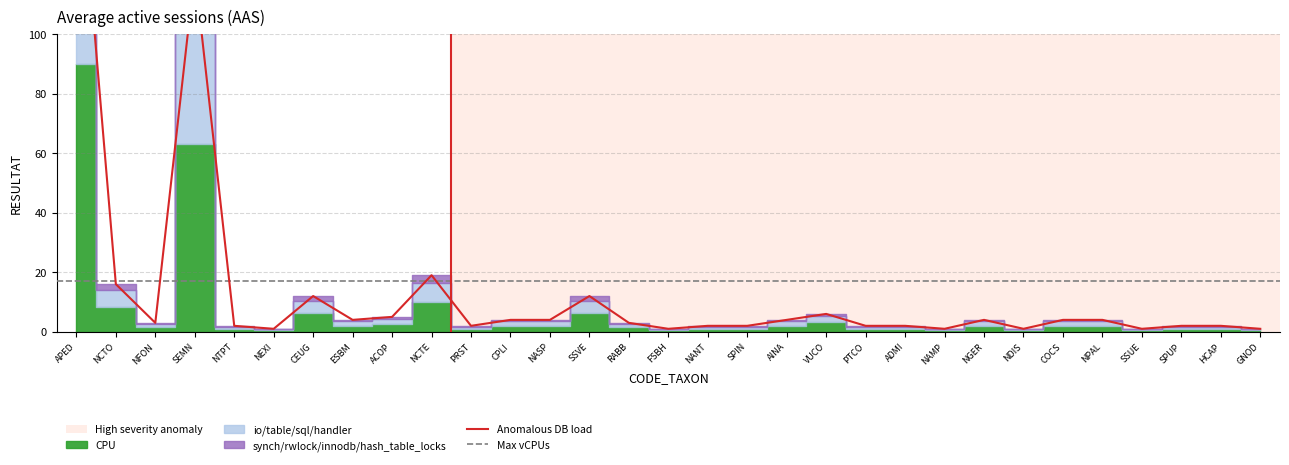

True or false: synch/rwlock/innodb/hash_table_locks and io/table/sql/handler cross at least once.

False